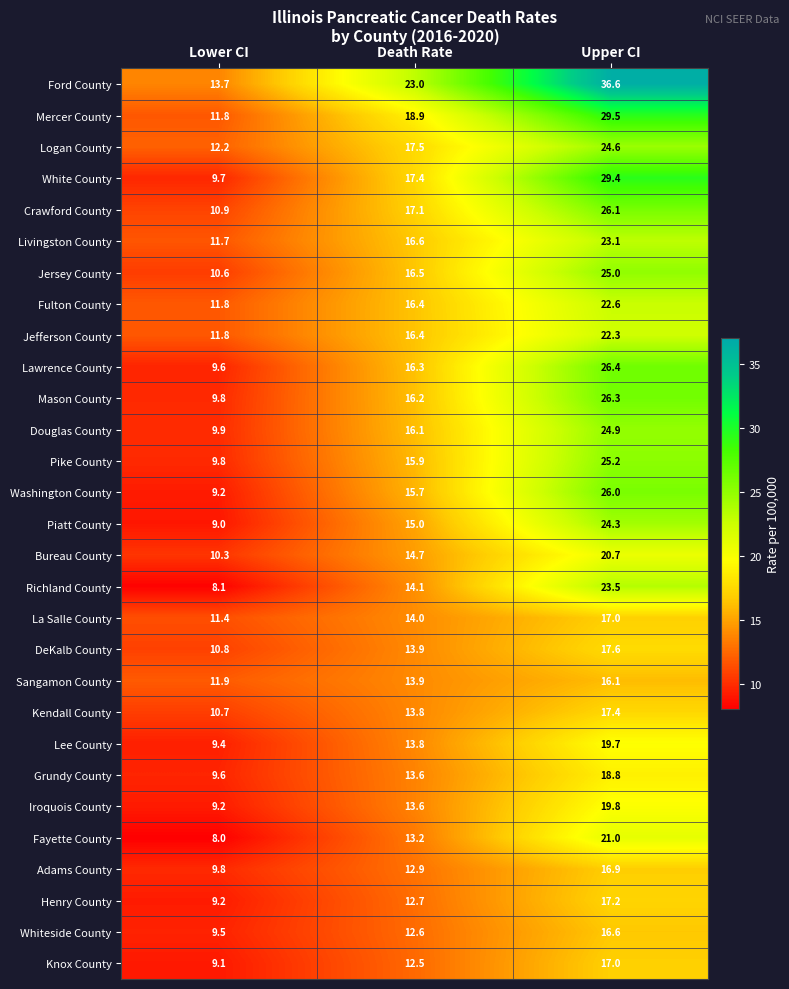

True or false: White County has a value of 9.7 at Lower CI.

True